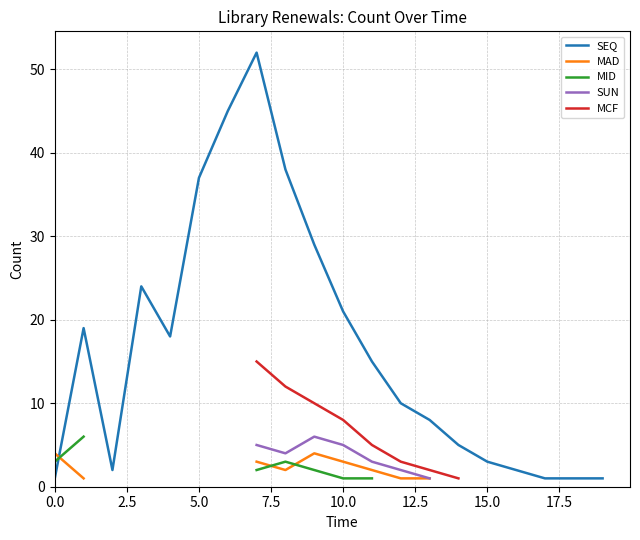

What is the maximum value for SEQ?

52